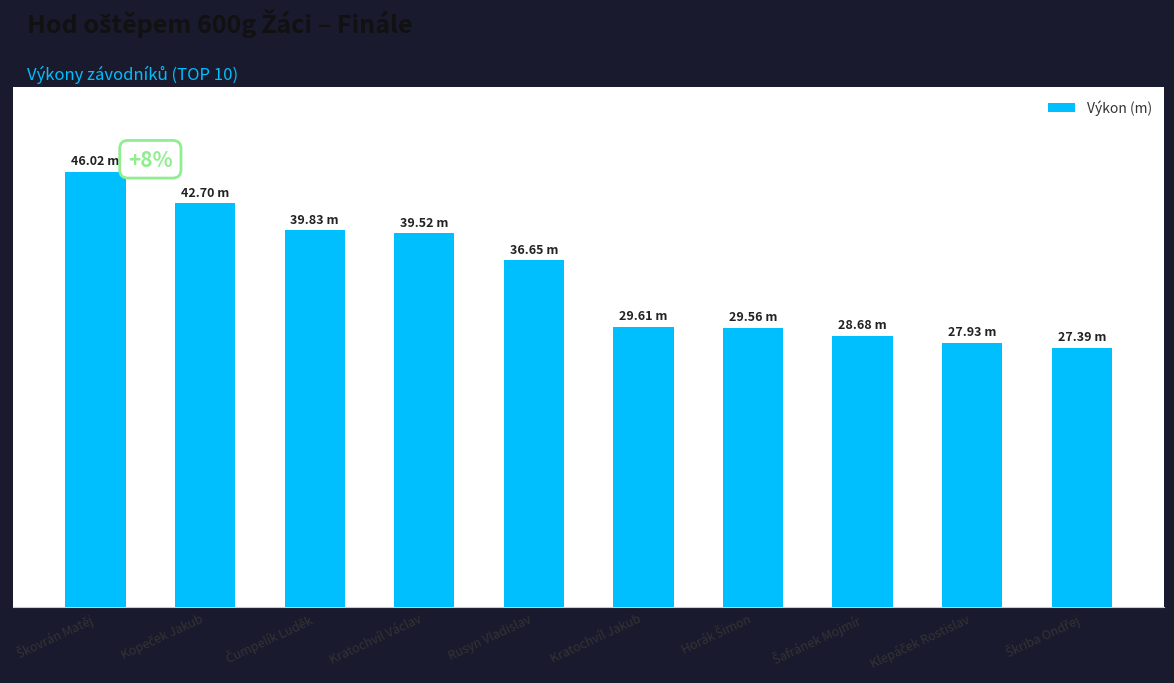

The chart shows a value of 42.5 at Klepáček Rostislav. True or false?

False